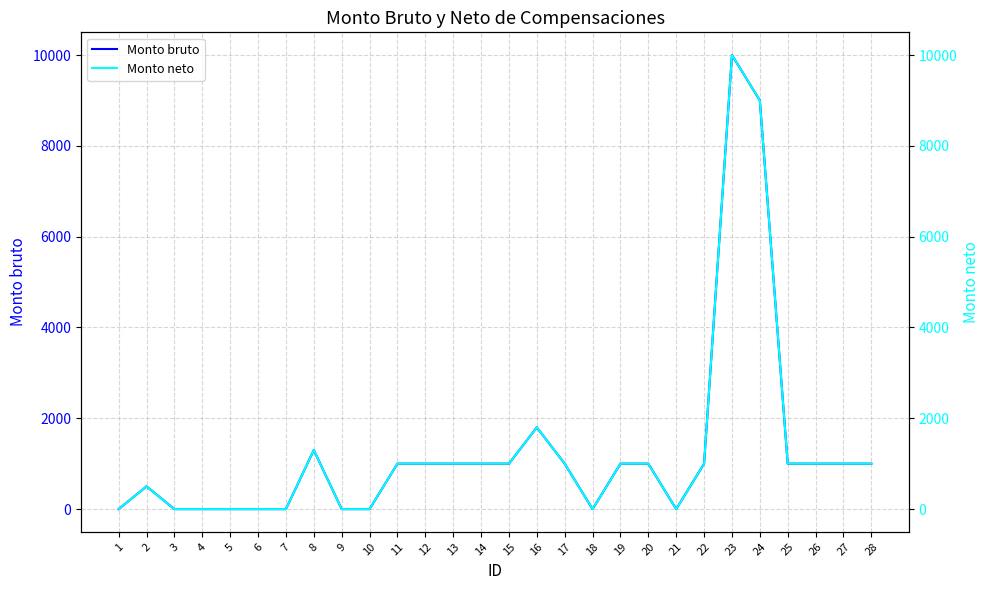

How many data points does each series have?

28